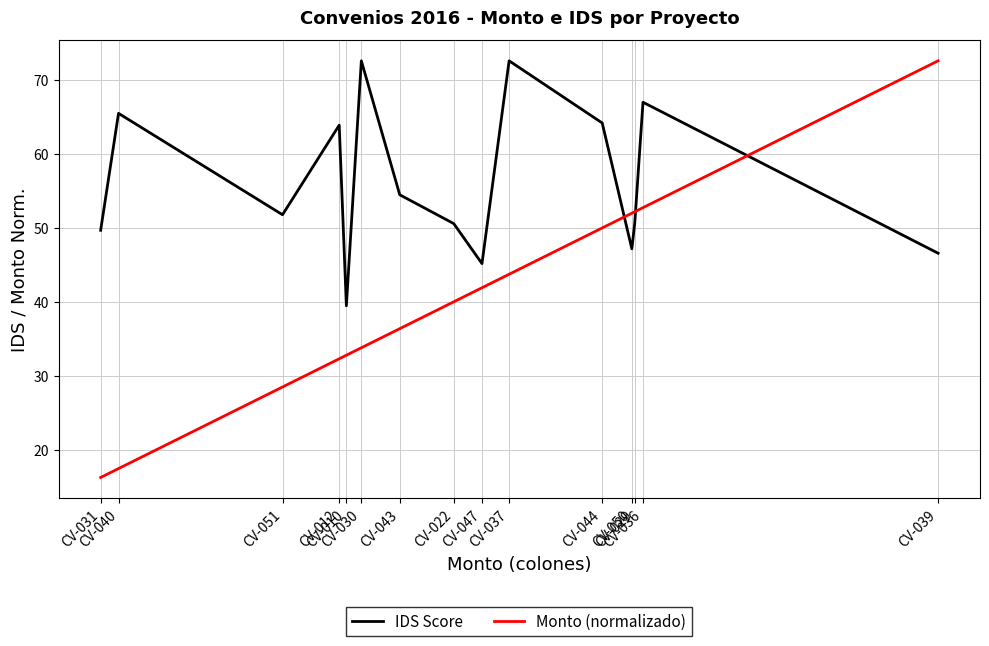

How many times do IDS Score and Monto (normalizado) cross each other?

3